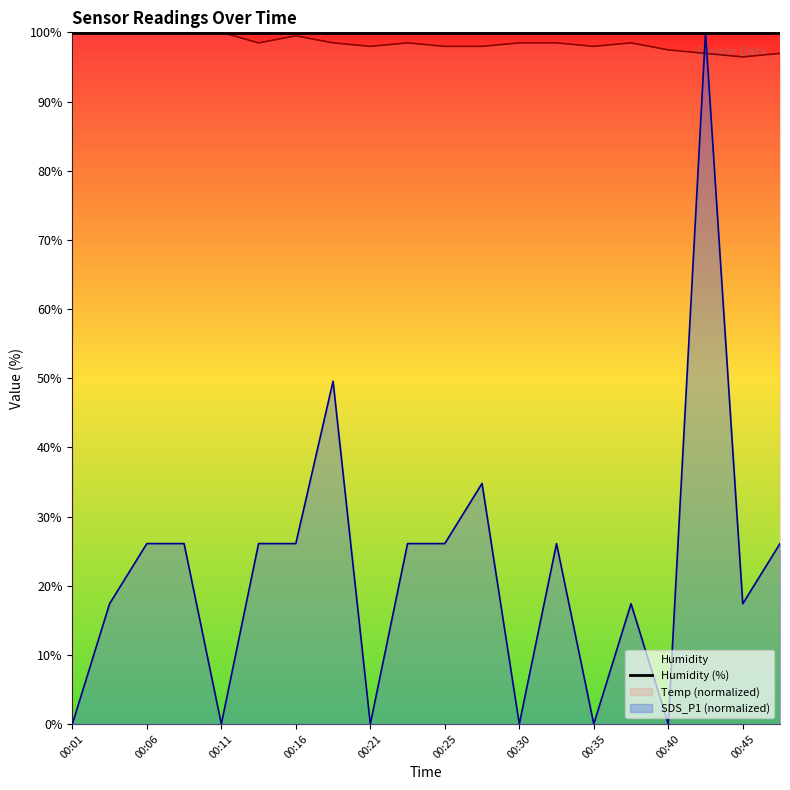

Where is SDS_P1 nearest to the value 50?

00:18